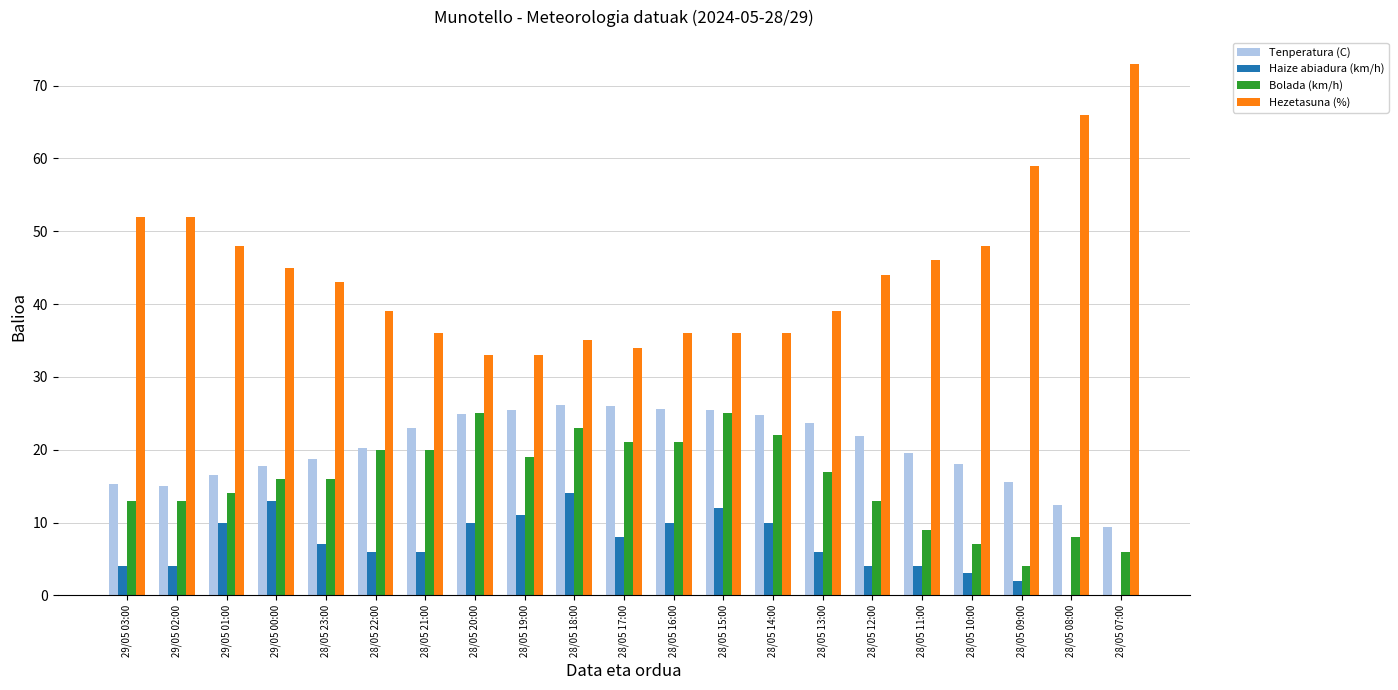

Which series has the largest total across all categories?

Hezetasuna (%)